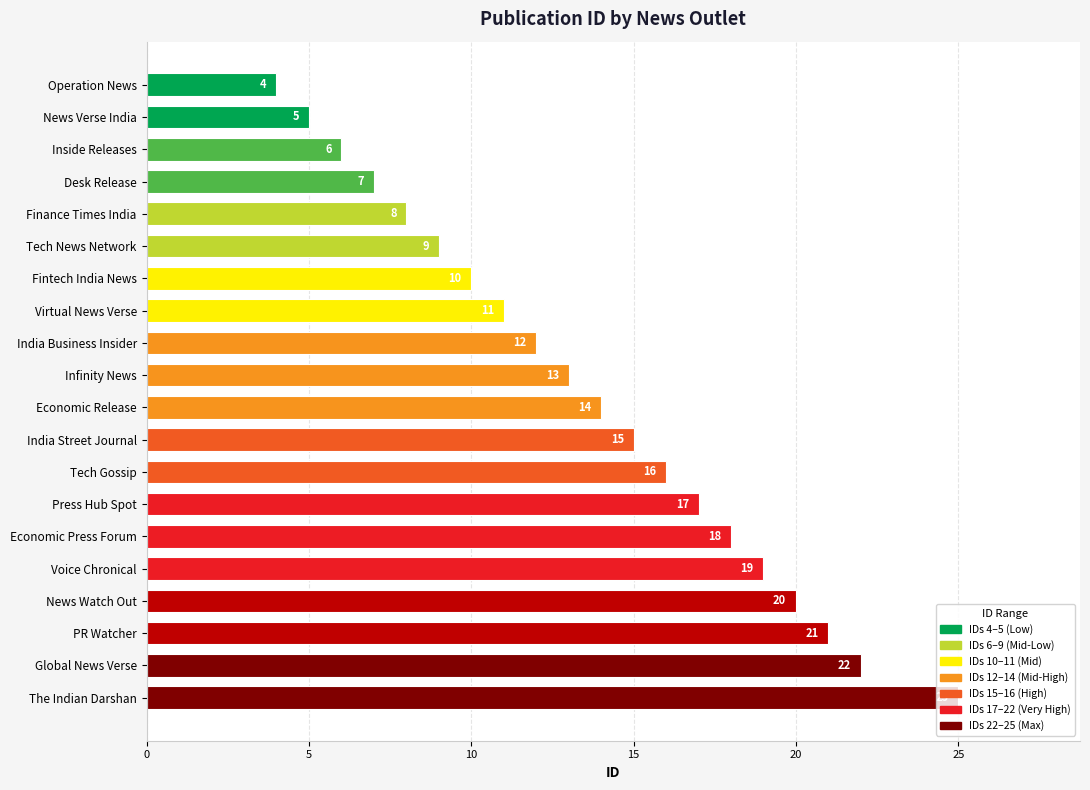

What is the average value?

14